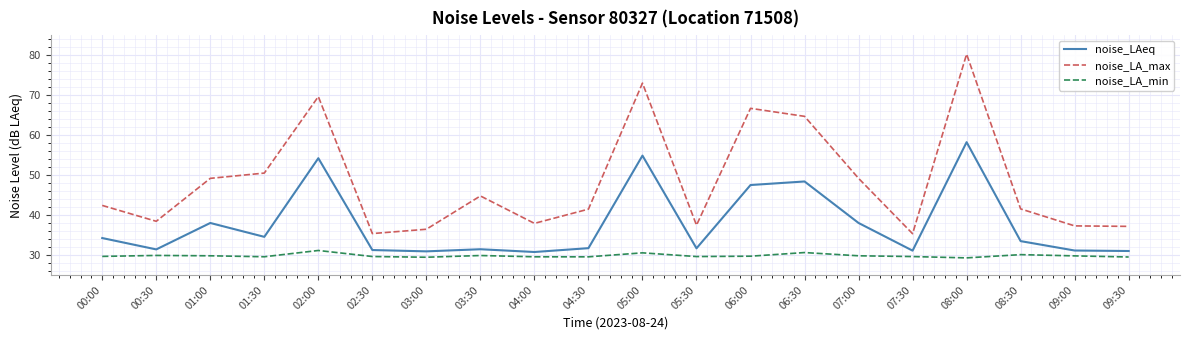

The noise_LA_max series shows 9.2 at 00:00. True or false?

False